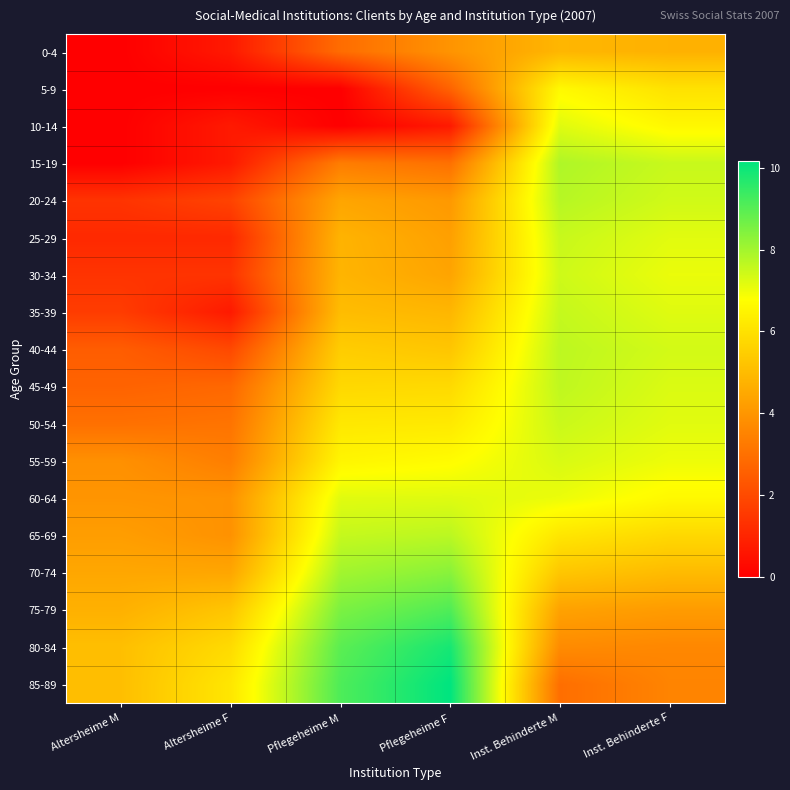

Reading left to right, list all the values displayed in this chart.

0-4: Altersheime M=0.0	Altersheime F=0.7	Pflegeheime M=2.9	Pflegeheime F=4.0	Inst. Behinderte M=4.9	Inst. Behinderte F=4.7
5-9: Altersheime M=0.0	Altersheime F=0.0	Pflegeheime M=0.0	Pflegeheime F=2.6	Inst. Behinderte M=6.6	Inst. Behinderte F=6.0
10-14: Altersheime M=0.0	Altersheime F=0.7	Pflegeheime M=0.0	Pflegeheime F=0.7	Inst. Behinderte M=7.2	Inst. Behinderte F=6.6
15-19: Altersheime M=0.0	Altersheime F=0.7	Pflegeheime M=3.3	Pflegeheime F=3.0	Inst. Behinderte M=7.8	Inst. Behinderte F=7.5
20-24: Altersheime M=1.4	Altersheime F=1.8	Pflegeheime M=4.4	Pflegeheime F=4.1	Inst. Behinderte M=7.7	Inst. Behinderte F=7.4
25-29: Altersheime M=1.1	Altersheime F=1.1	Pflegeheime M=4.8	Pflegeheime F=4.3	Inst. Behinderte M=7.5	Inst. Behinderte F=7.2
30-34: Altersheime M=1.4	Altersheime F=1.4	Pflegeheime M=4.8	Pflegeheime F=4.4	Inst. Behinderte M=7.4	Inst. Behinderte F=7.0
35-39: Altersheime M=1.6	Altersheime F=0.7	Pflegeheime M=5.0	Pflegeheime F=4.9	Inst. Behinderte M=7.6	Inst. Behinderte F=7.2
40-44: Altersheime M=2.5	Altersheime F=1.9	Pflegeheime M=5.5	Pflegeheime F=5.3	Inst. Behinderte M=7.7	Inst. Behinderte F=7.4
45-49: Altersheime M=2.6	Altersheime F=2.8	Pflegeheime M=5.8	Pflegeheime F=5.8	Inst. Behinderte M=7.6	Inst. Behinderte F=7.3
50-54: Altersheime M=3.0	Altersheime F=3.1	Pflegeheime M=6.2	Pflegeheime F=6.2	Inst. Behinderte M=7.5	Inst. Behinderte F=7.2
55-59: Altersheime M=3.9	Altersheime F=3.4	Pflegeheime M=6.5	Pflegeheime F=6.7	Inst. Behinderte M=7.3	Inst. Behinderte F=7.0
60-64: Altersheime M=4.0	Altersheime F=3.9	Pflegeheime M=7.2	Pflegeheime F=7.2	Inst. Behinderte M=7.0	Inst. Behinderte F=6.6
65-69: Altersheime M=4.2	Altersheime F=3.9	Pflegeheime M=7.6	Pflegeheime F=7.7	Inst. Behinderte M=6.1	Inst. Behinderte F=5.8
70-74: Altersheime M=4.5	Altersheime F=4.4	Pflegeheime M=8.0	Pflegeheime F=8.4	Inst. Behinderte M=5.3	Inst. Behinderte F=5.0
75-79: Altersheime M=4.7	Altersheime F=5.3	Pflegeheime M=8.5	Pflegeheime F=9.1	Inst. Behinderte M=4.3	Inst. Behinderte F=4.1
80-84: Altersheime M=5.1	Altersheime F=5.8	Pflegeheime M=9.0	Pflegeheime F=9.9	Inst. Behinderte M=3.7	Inst. Behinderte F=3.6
85-89: Altersheime M=5.1	Altersheime F=6.1	Pflegeheime M=9.1	Pflegeheime F=10.2	Inst. Behinderte M=2.9	Inst. Behinderte F=3.5